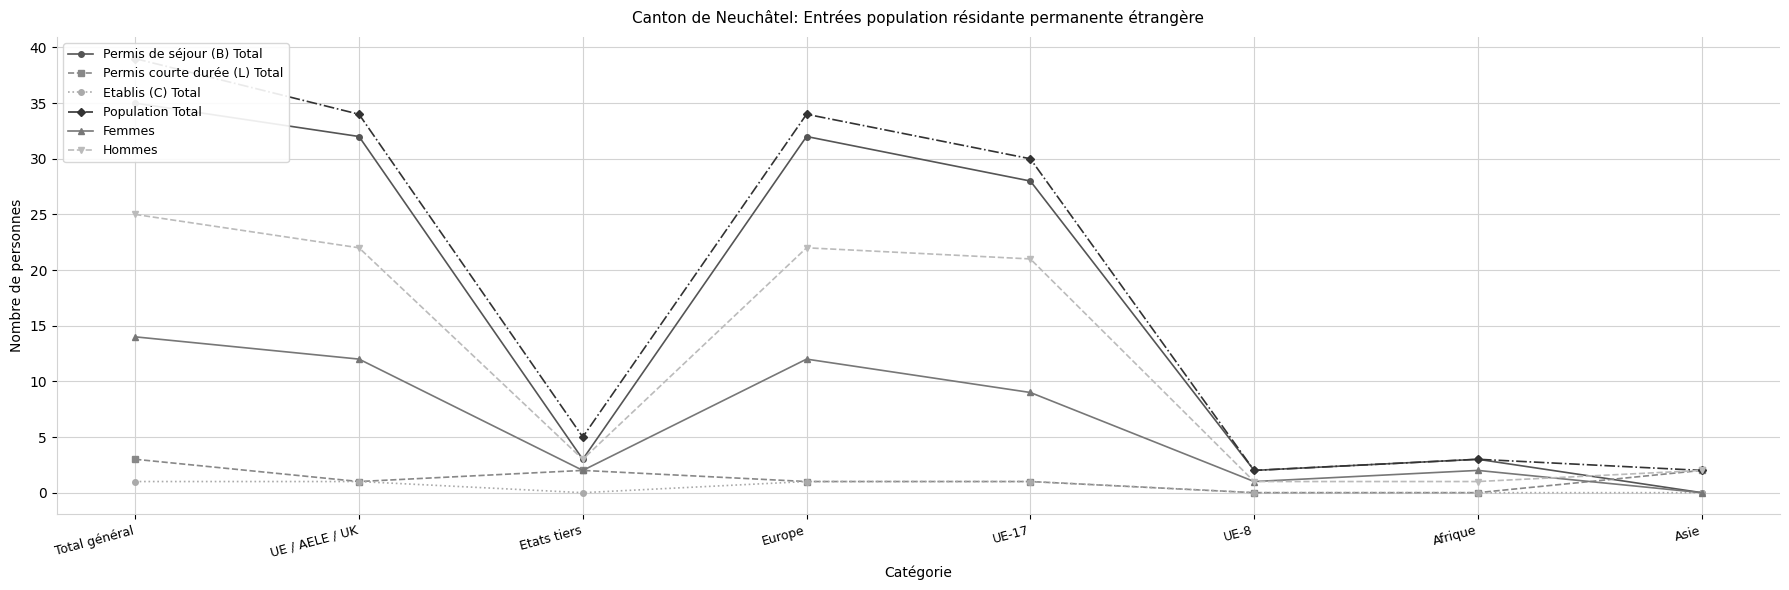

What are all the series names shown in the legend?

Permis de séjour (B) Total, Permis courte durée (L) Total, Etablis (C) Total, Population Total, Femmes, Hommes